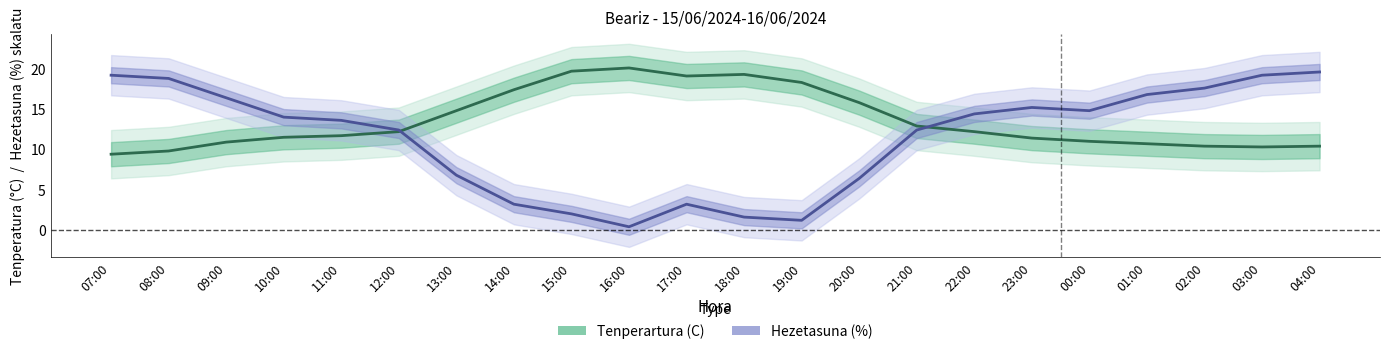

What is the difference between the maximum and second lowest values in the Hezetasuna (%) series?

18.4